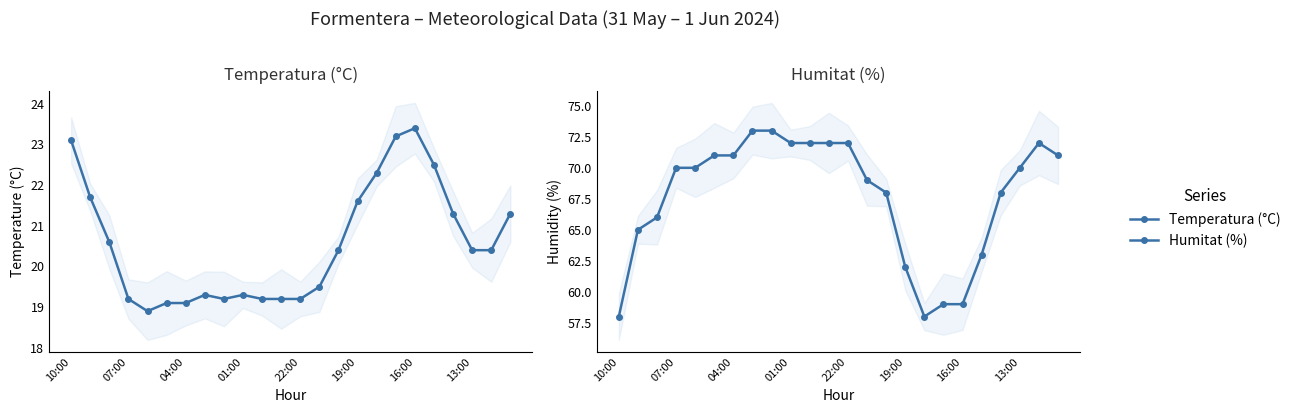

In Humitat (%), how many points are higher than both neighbors (excluding endpoints)?

1